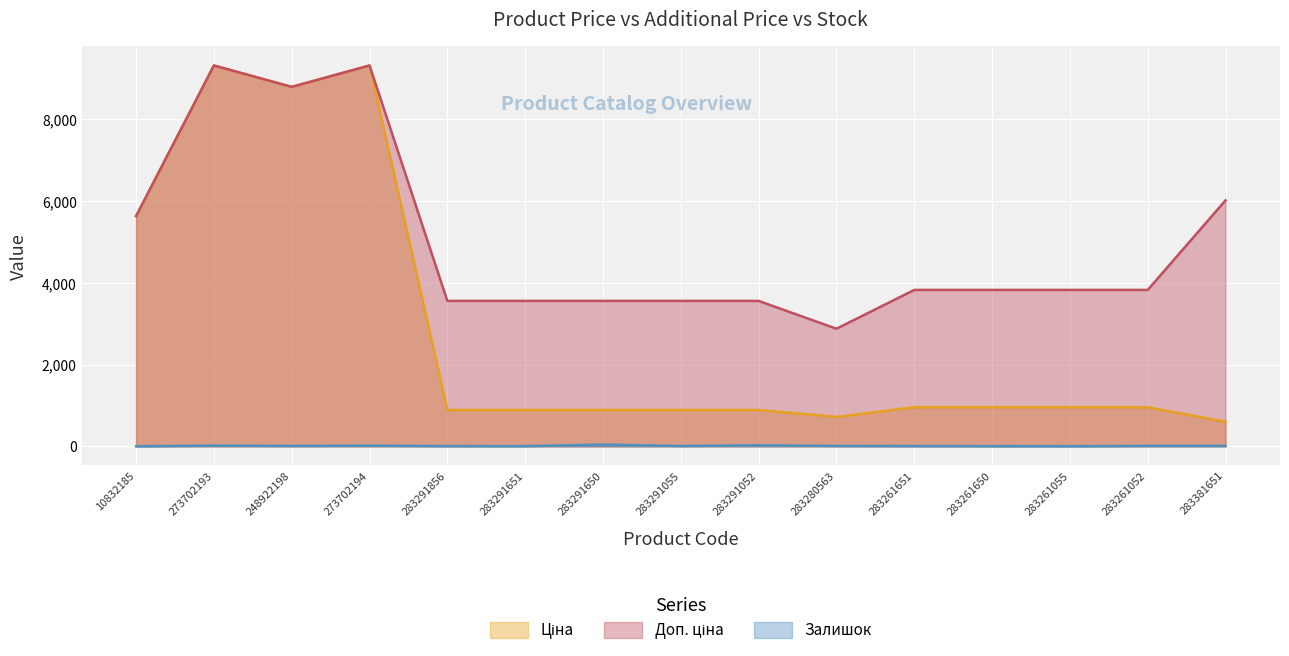

What are all the series names shown in the legend?

Ціна, Доп. ціна, Залишок